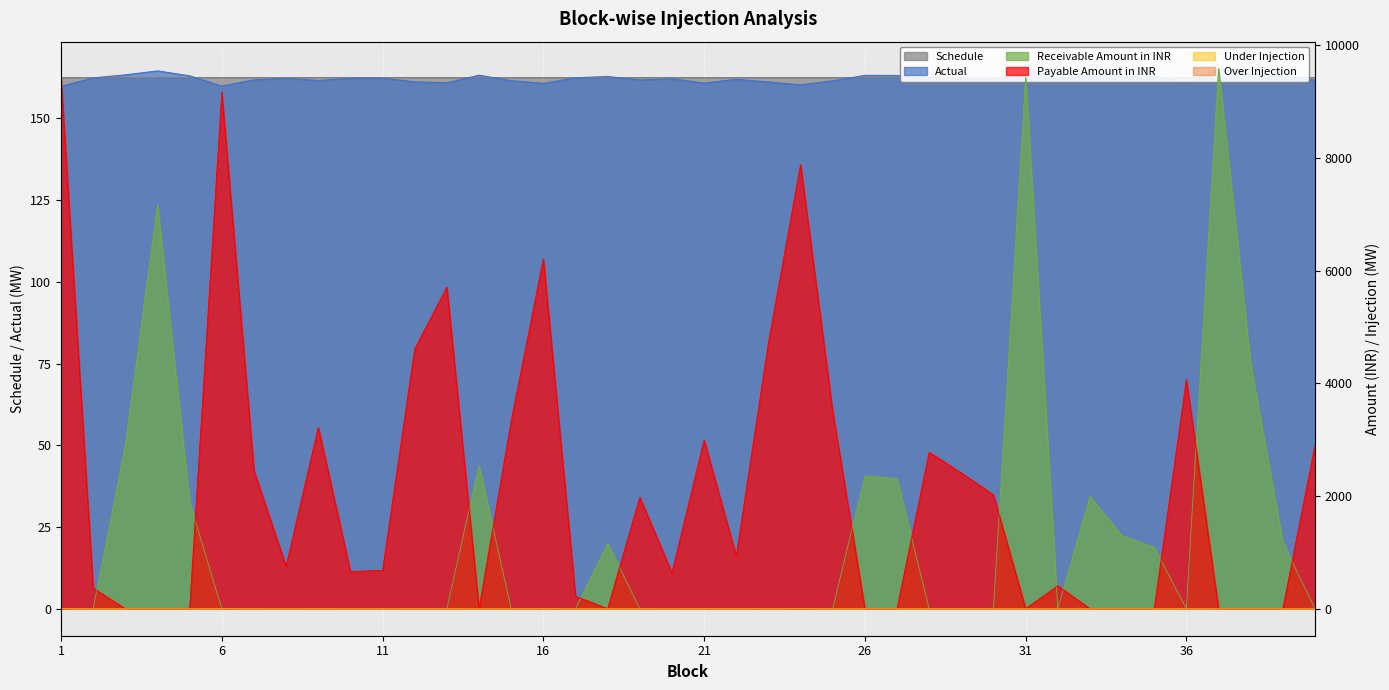

At which category is the sum across all series the highest?

37